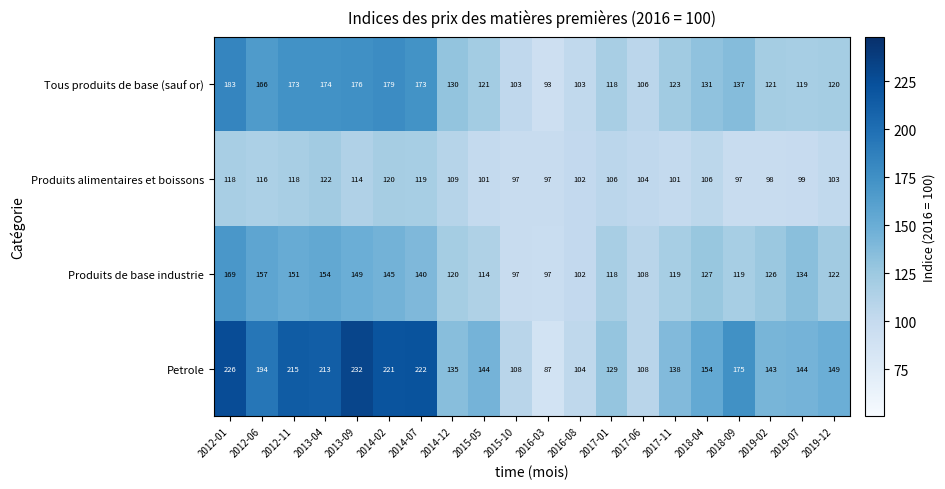

At which category is the sum across all series the highest?

2012-01